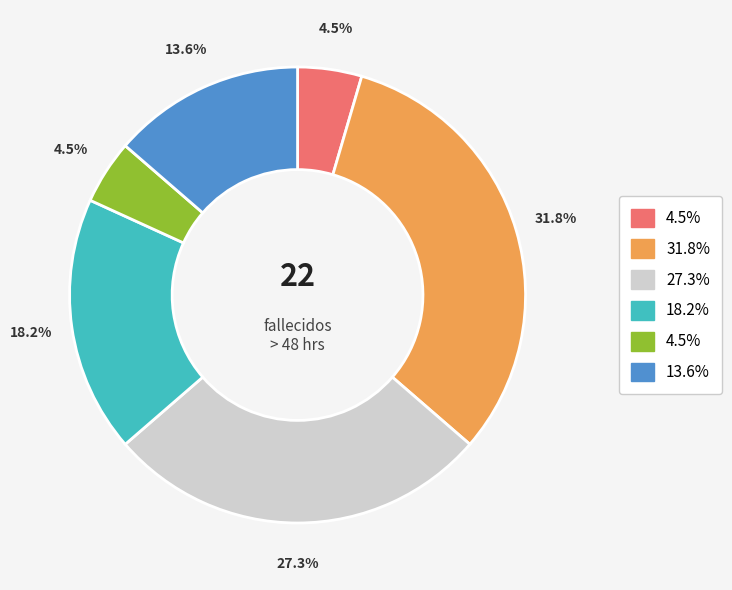

Is there any slice that represents more than half of the pie?

No